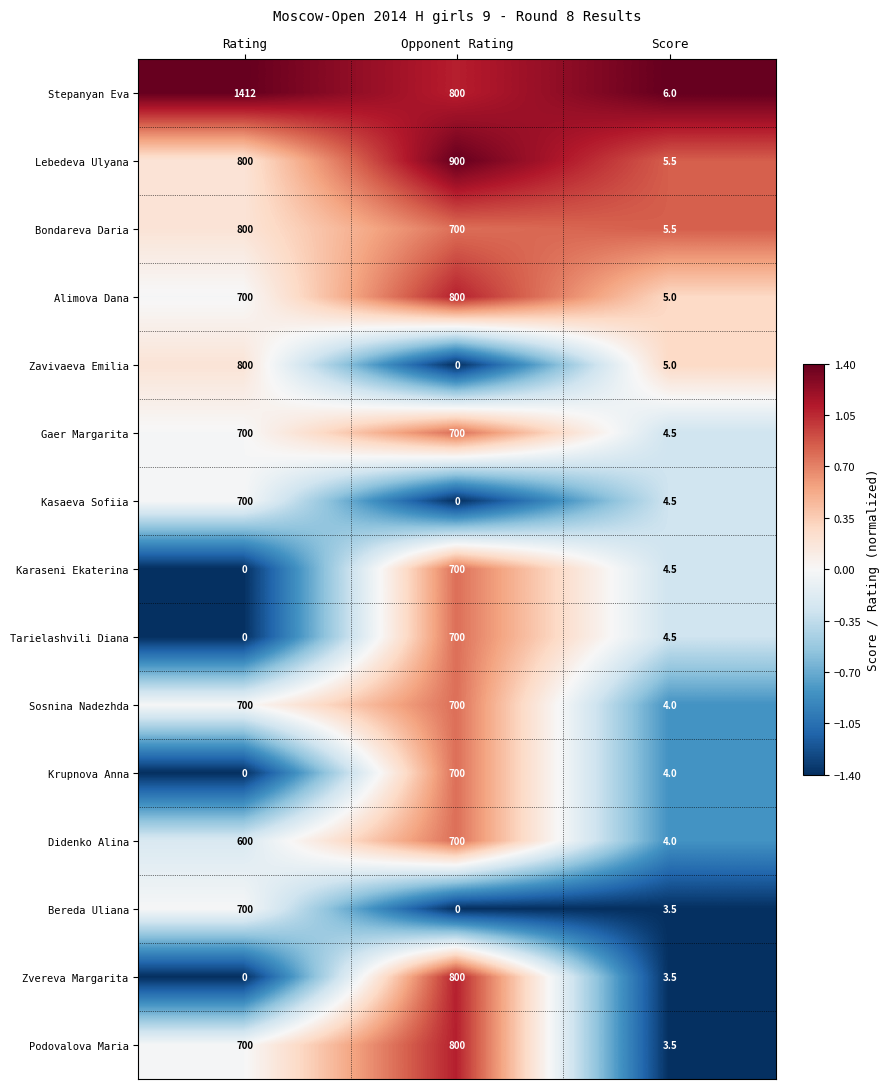

What is the spread (max minus min) of values at Rating?

1412.0